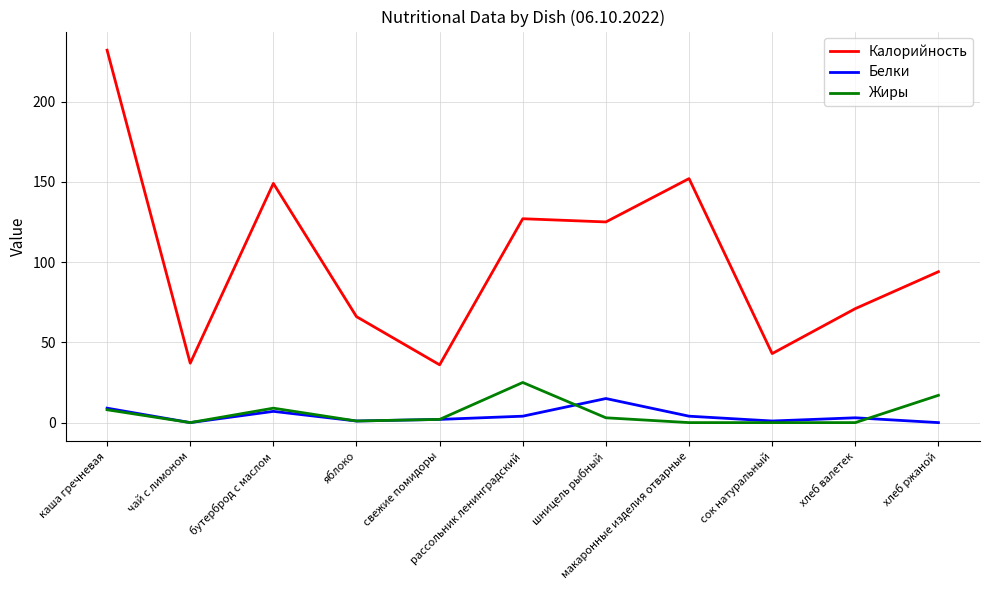

Which series has the largest total across all categories?

Калорийность